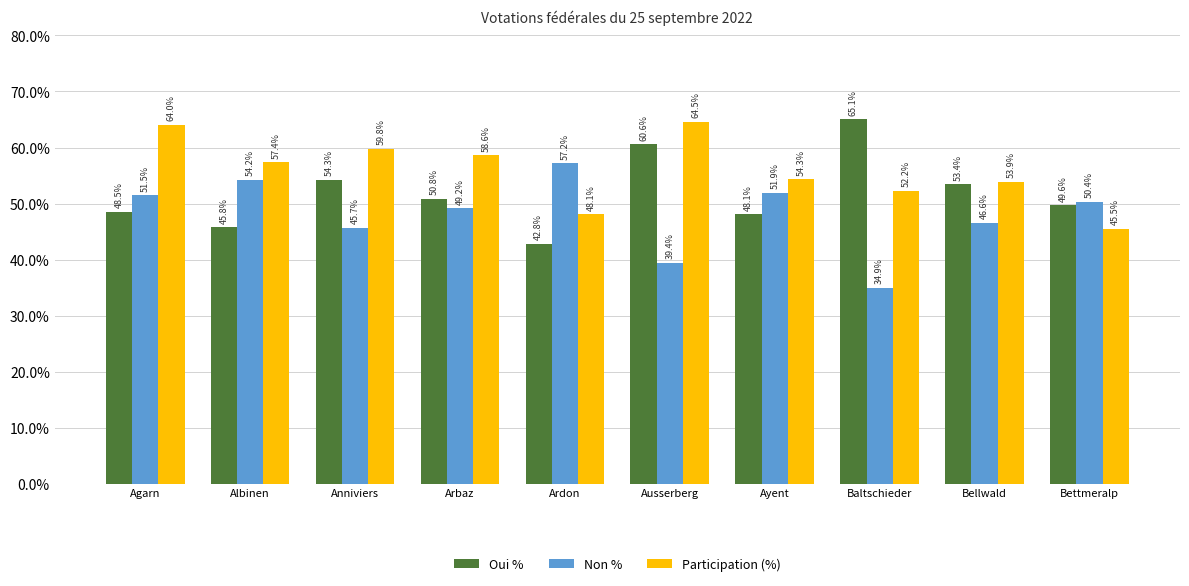

At which label is Non % closest to 46?

Anniviers